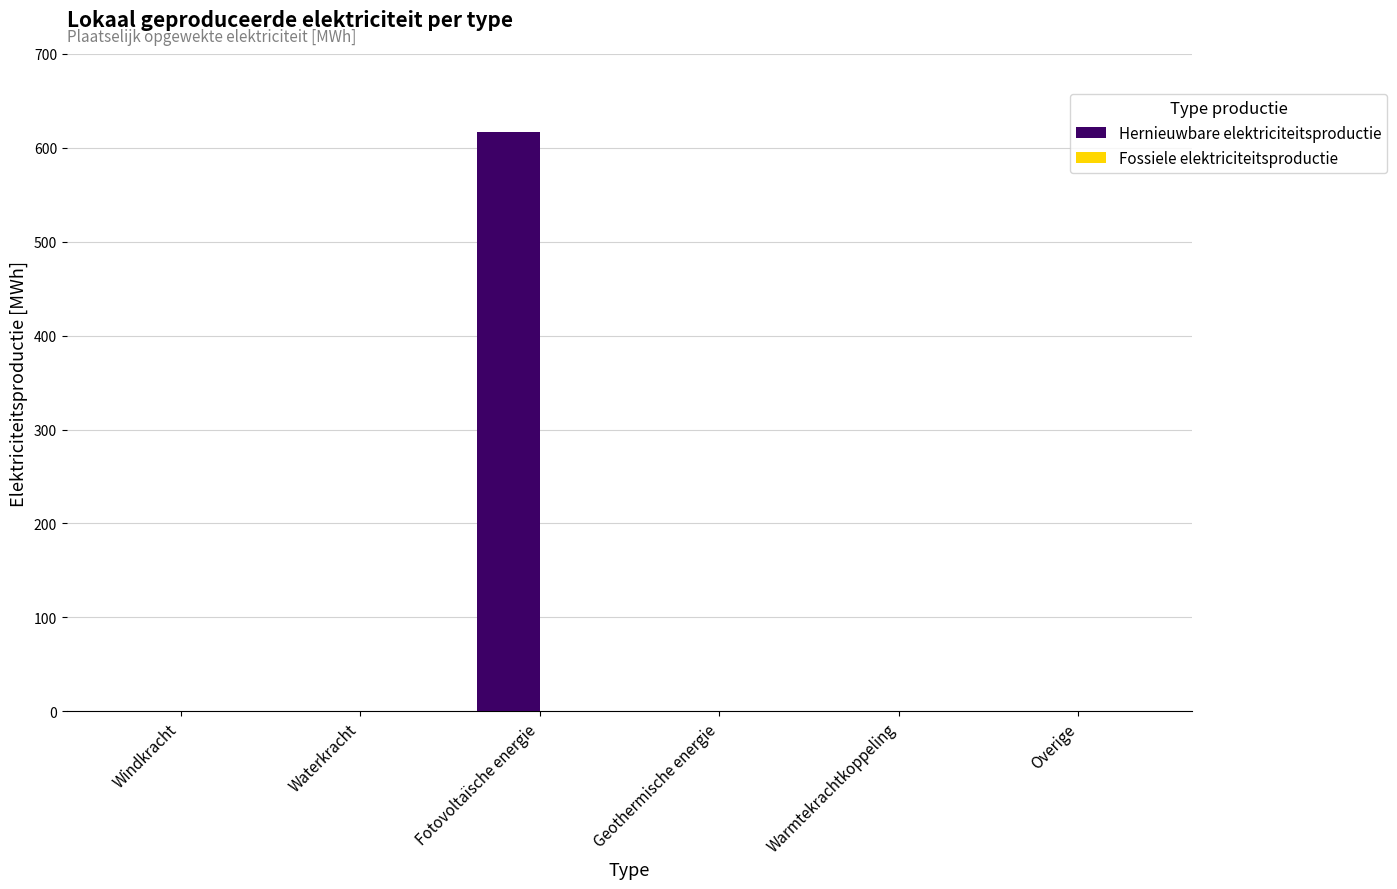

Which category has the highest value across all series?

Fotovoltaïsche energie